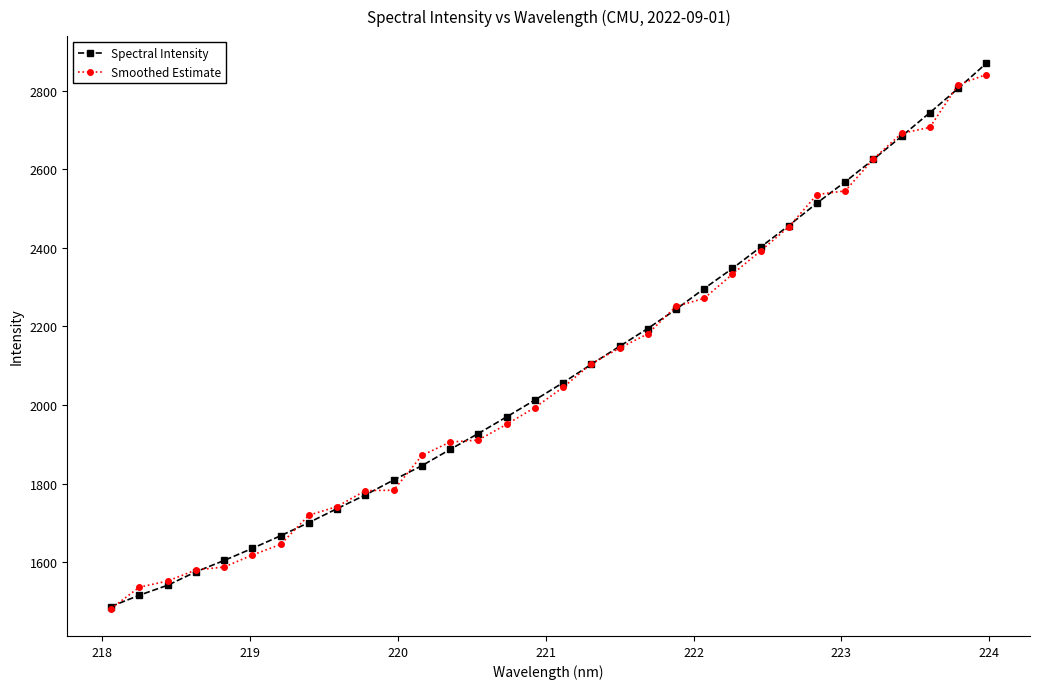

Which series ends up on top after the final intersection of Smoothed Estimate and Spectral Intensity?

Spectral Intensity